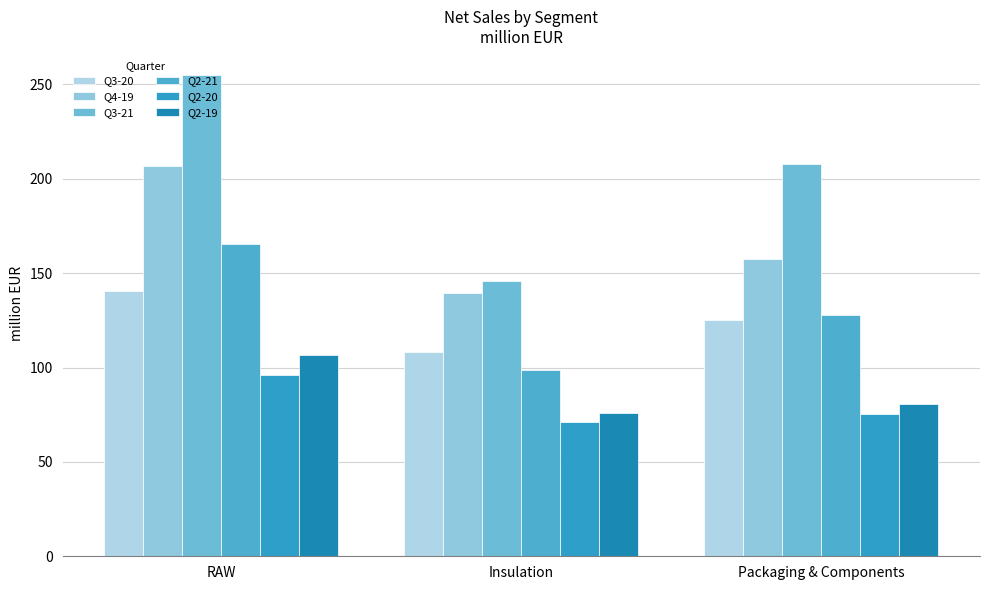

Reading left to right, extract all data points from this chart.

Q3-20: 140.8	108.0	125.4
Q4-19: 206.7	139.3	157.6
Q3-21: 255.0	145.7	207.6
Q2-21: 165.6	98.9	127.8
Q2-20: 96.1	71.2	75.2
Q2-19: 106.9	75.7	80.8